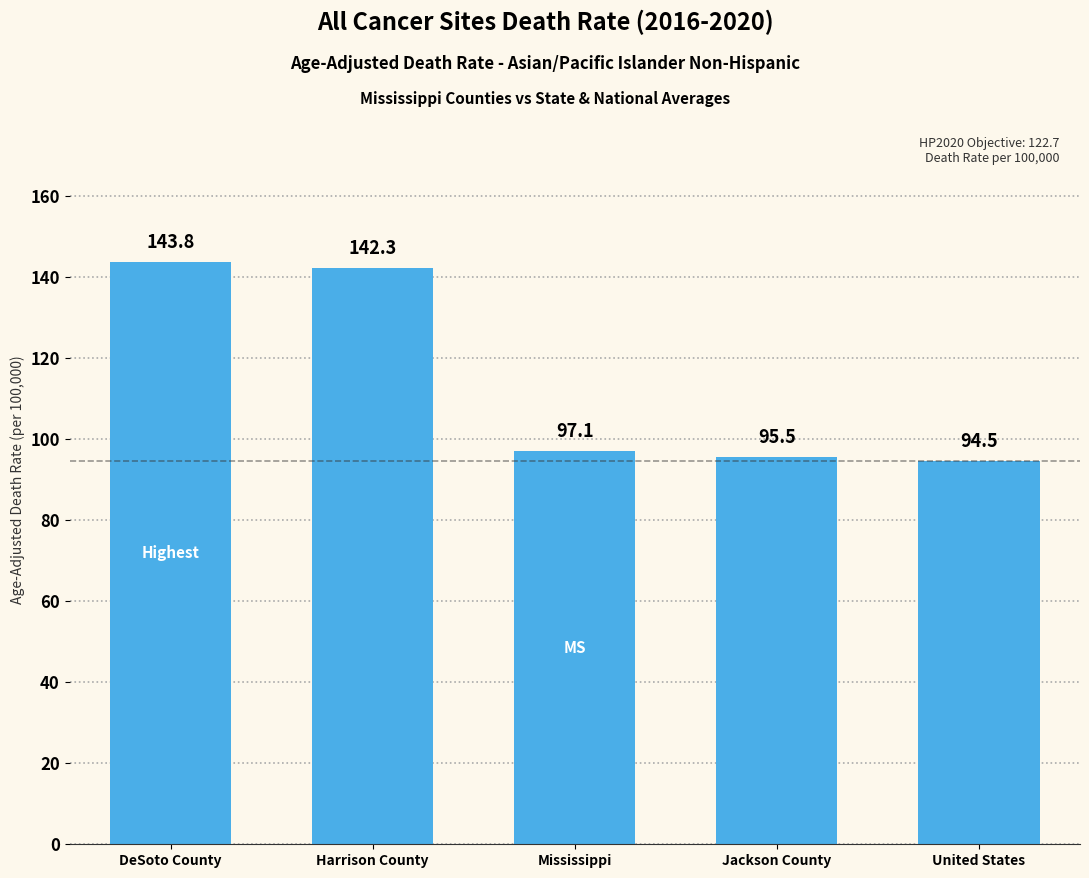

Reading left to right, list all the values displayed in this chart.

143.8	142.3	97.1	95.5	94.5